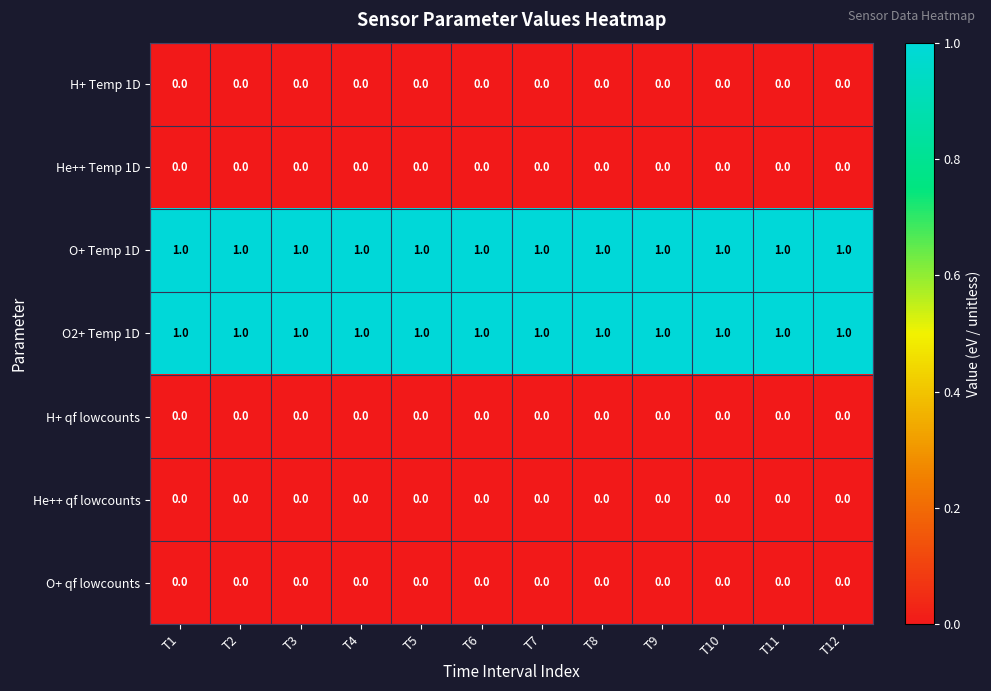

True or false: He++ qf lowcounts has a value of 0 at T1.

True